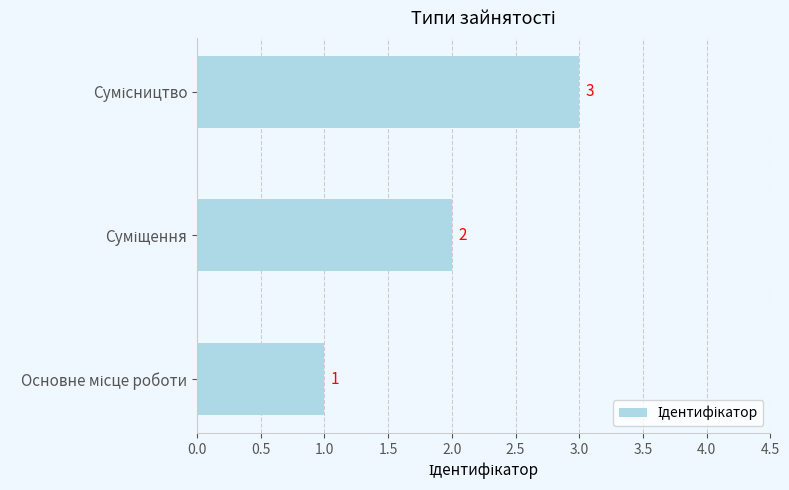

Does the chart contain stacked bars?

No